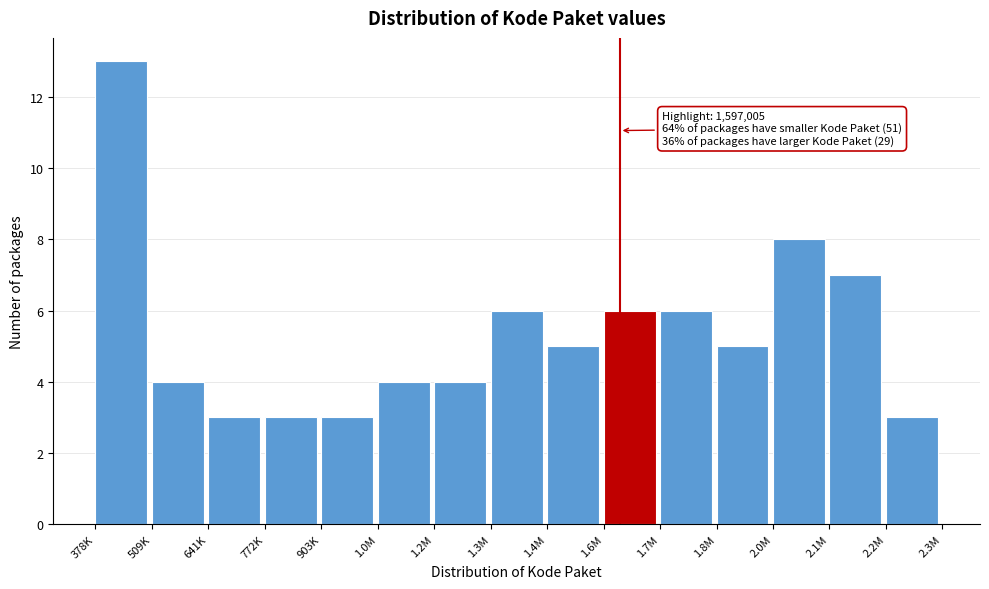

Reading left to right, list all the values displayed in this chart.

13	4	3	3	3	4	4	6	5	6	6	5	8	7	3